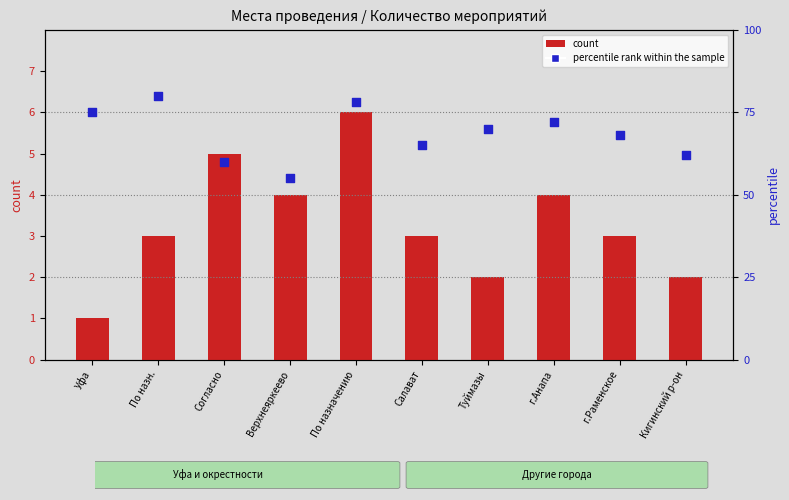

What is the total value across all series at г.Анапа?

76